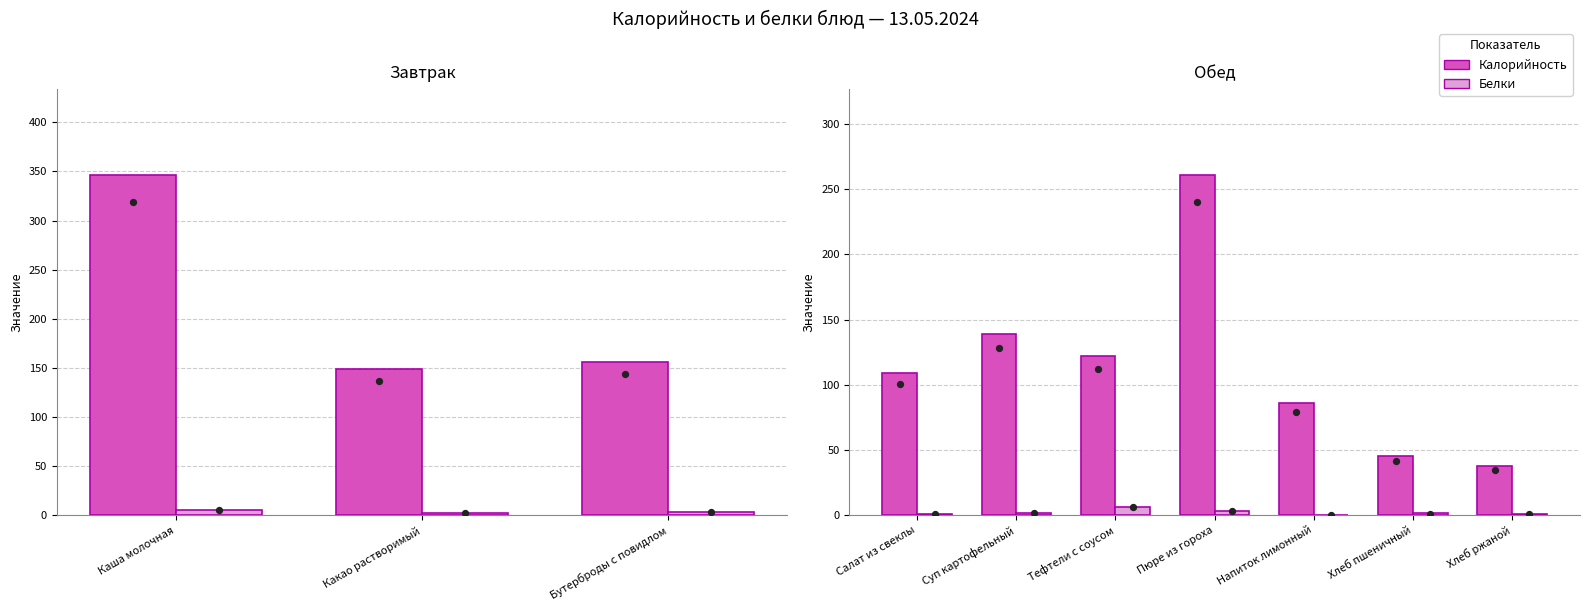

What is the total value across all series at Пюре из гороха?

264.5